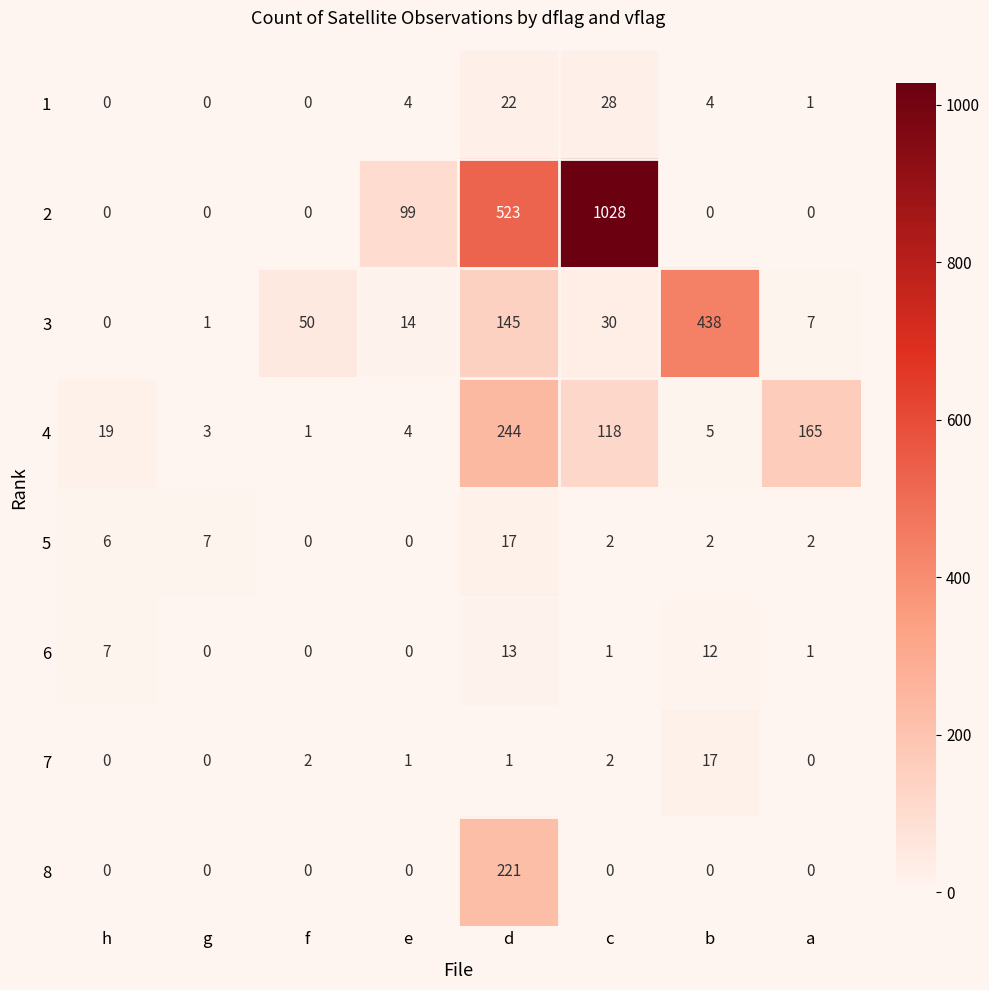

Is the value of 1 at e greater than the value of 8 at e?

Yes